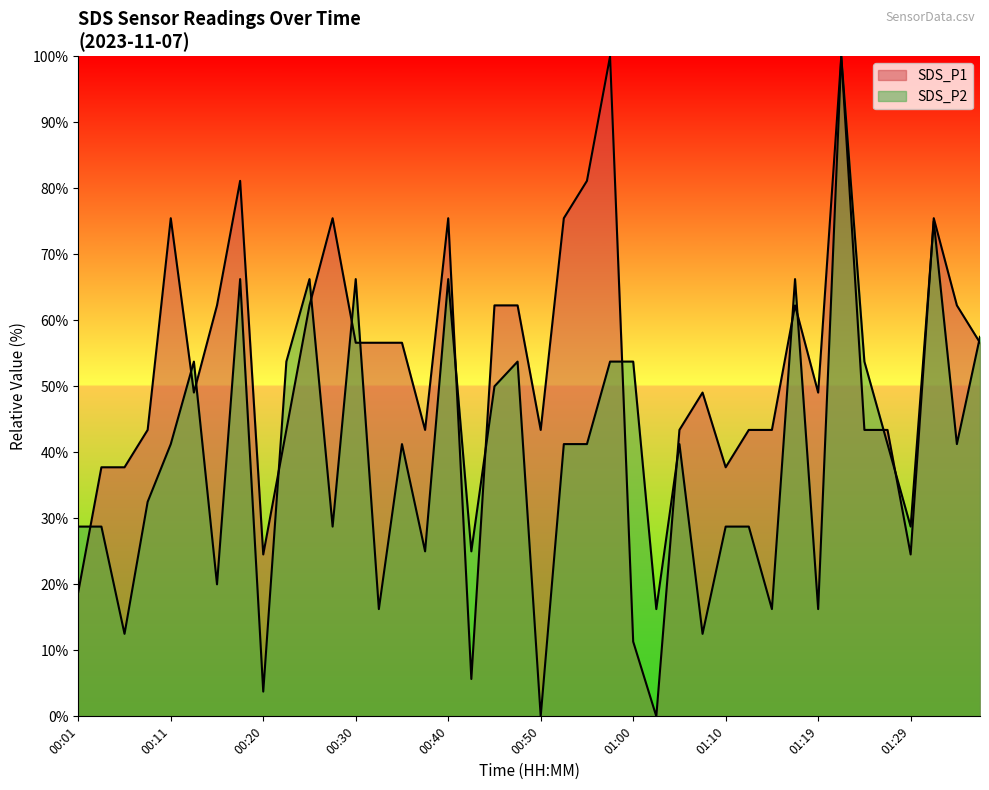

What is the difference between the second highest and second lowest values in the SDS_P1 series?

94.3